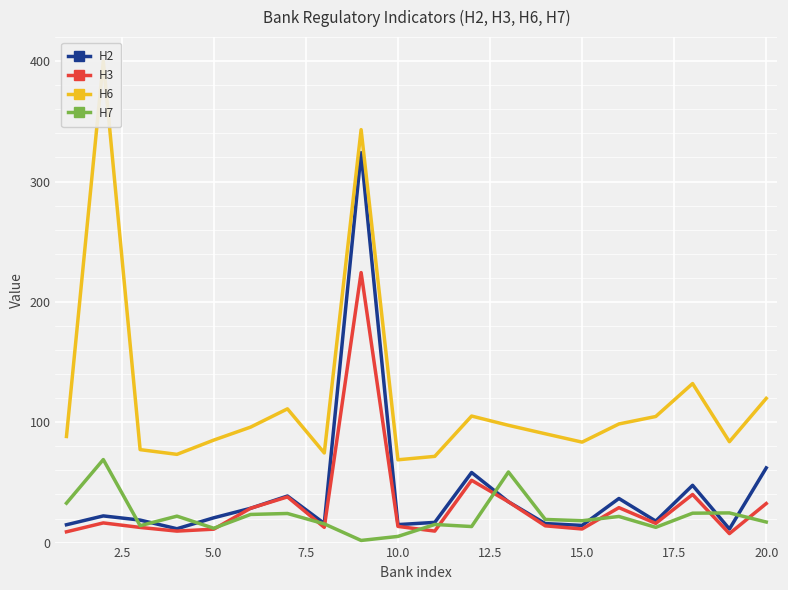

Is it true that Н7 equals 18.2 at 15.0?

True